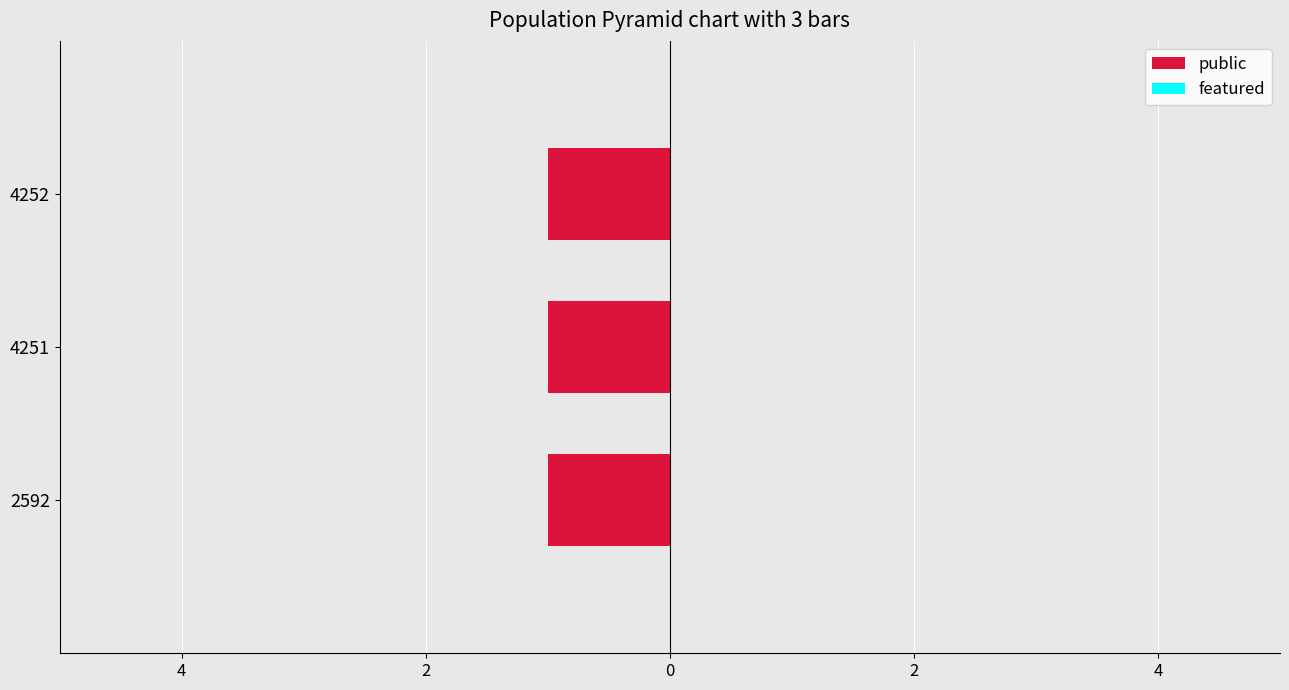

What is the total value across all series at 2592?

1